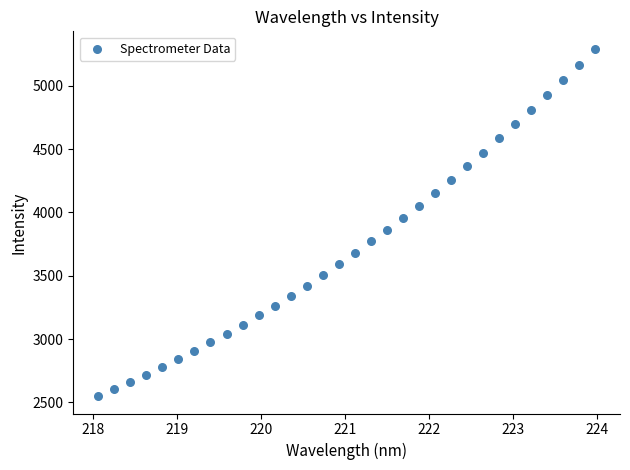

What is the range of Y values (max minus min)?

2743.3